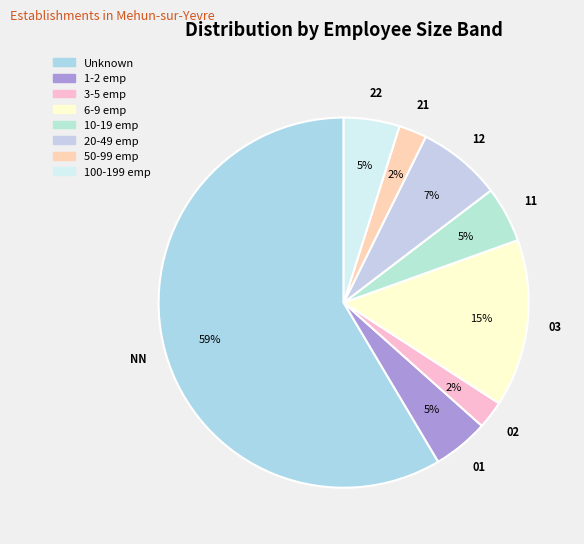

To the nearest percent, what is the combined percentage of 03 and 02?

17%